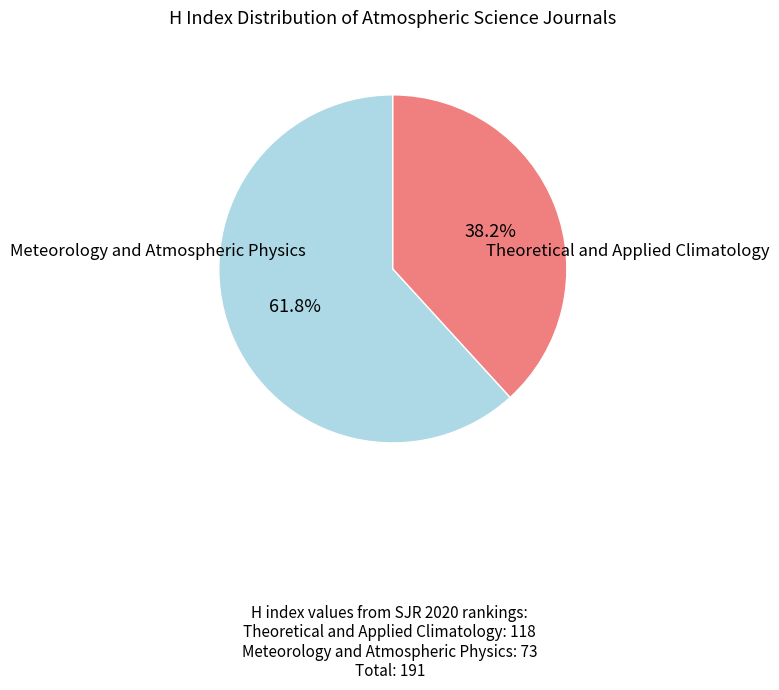

Is there any slice that represents more than half of the pie?

Yes